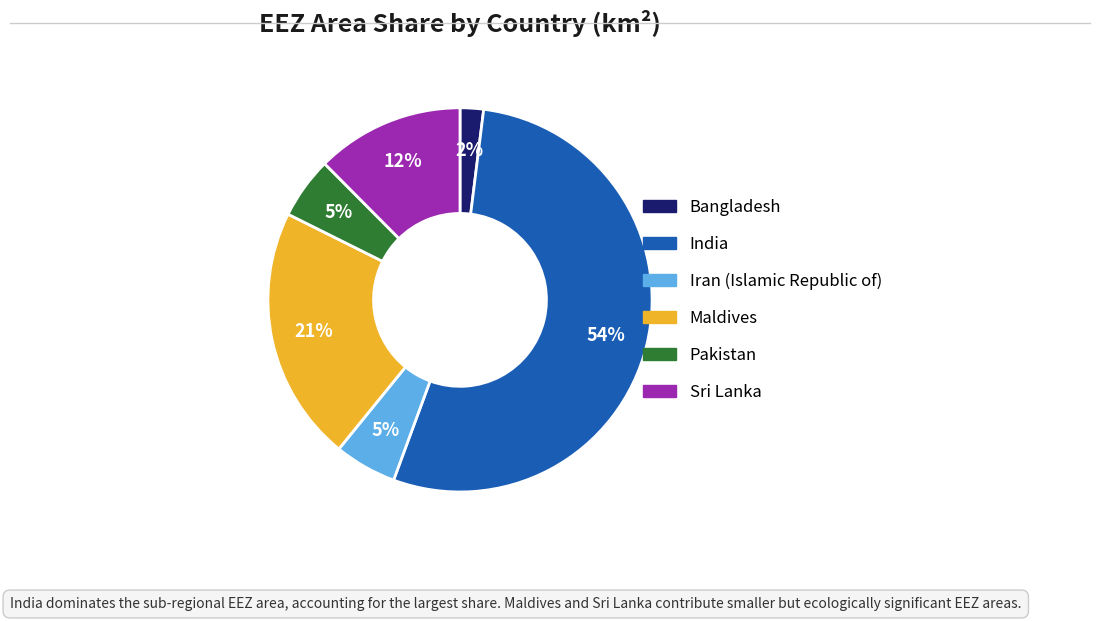

Do Sri Lanka and Bangladesh together represent more than half of the pie?

No